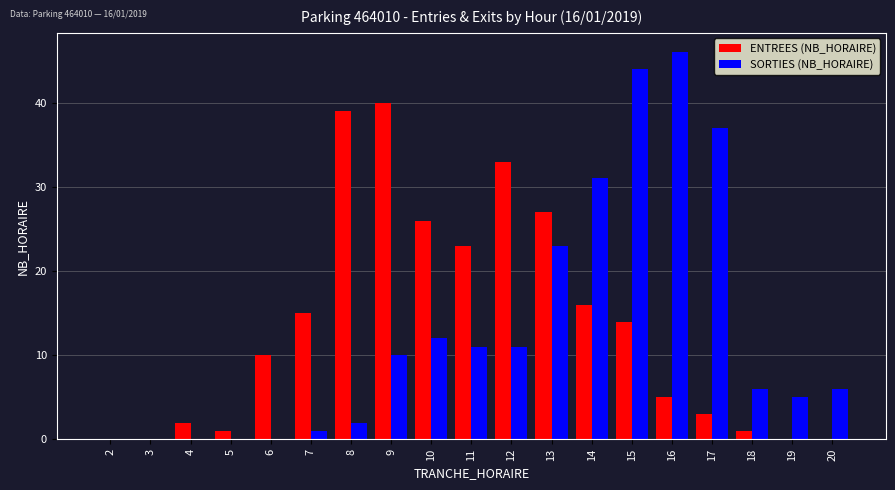

Which label corresponds to the largest value in the chart?

16